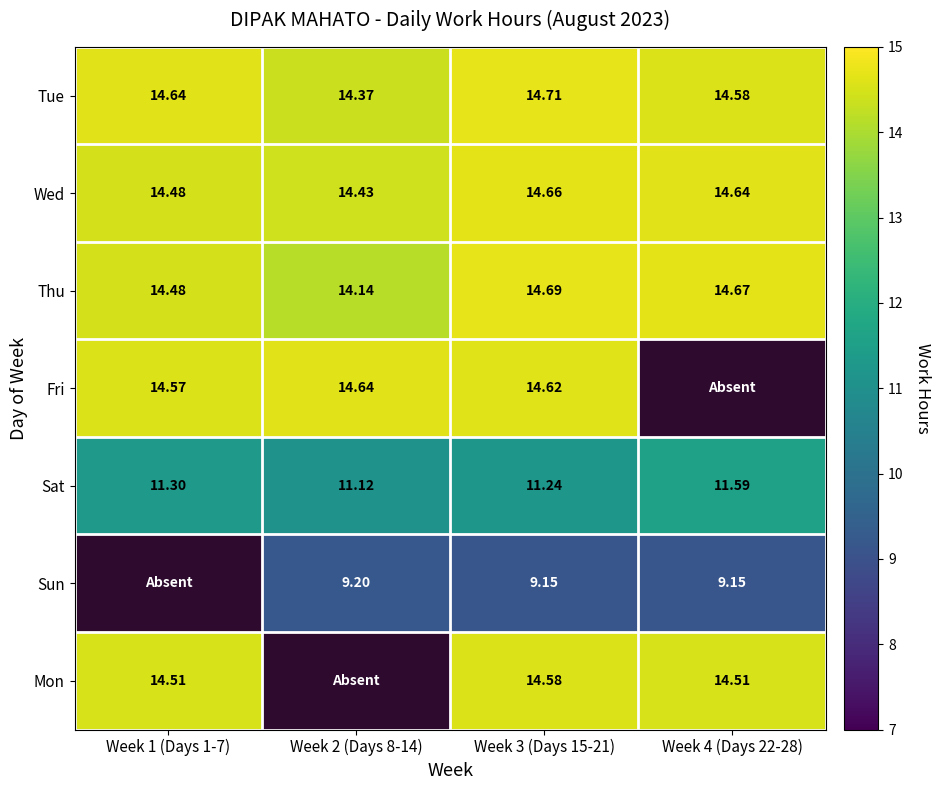

Rank the categories by Tue value from highest to lowest.

Week 3 (Days 15-21), Week 1 (Days 1-7), Week 4 (Days 22-28), Week 2 (Days 8-14)